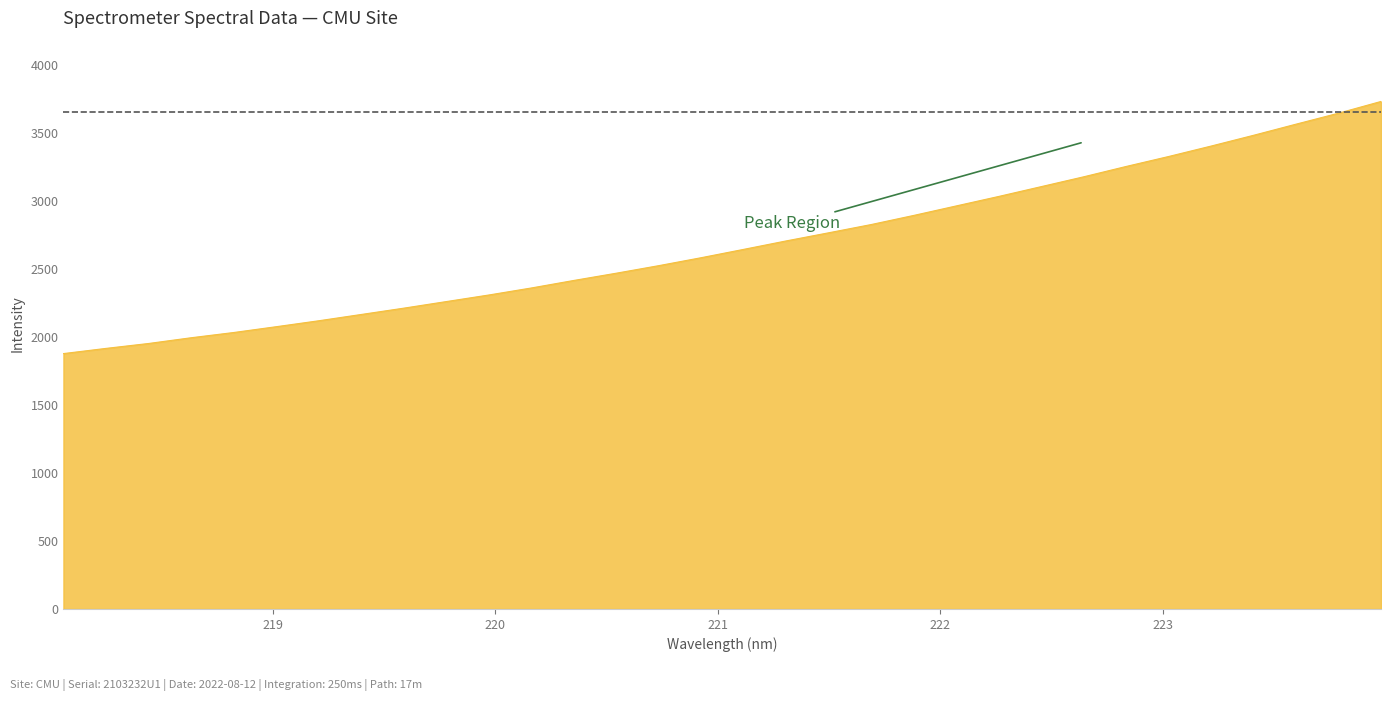

What is the sum of all values?

85814.4